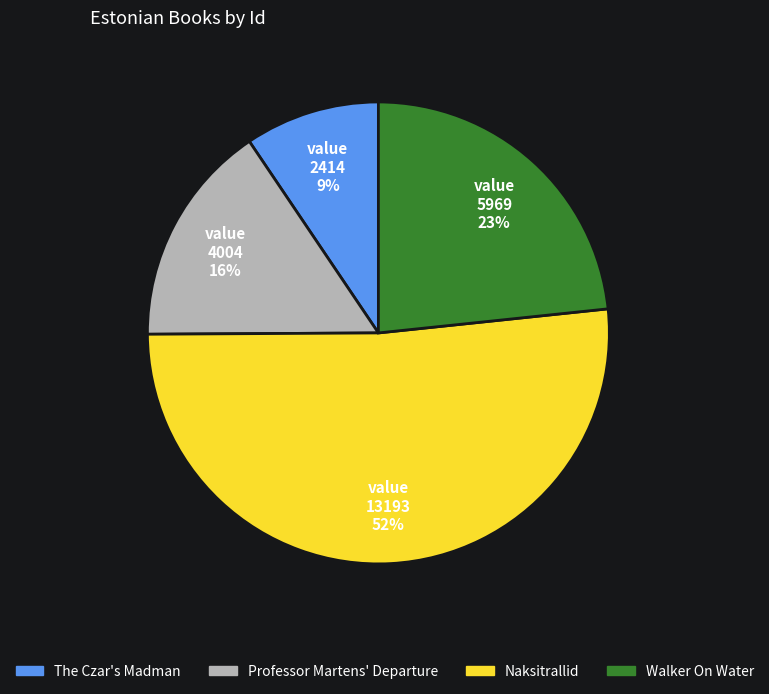

To the nearest percent, what is the combined percentage of Professor Martens' Departure and Walker On Water?

39%